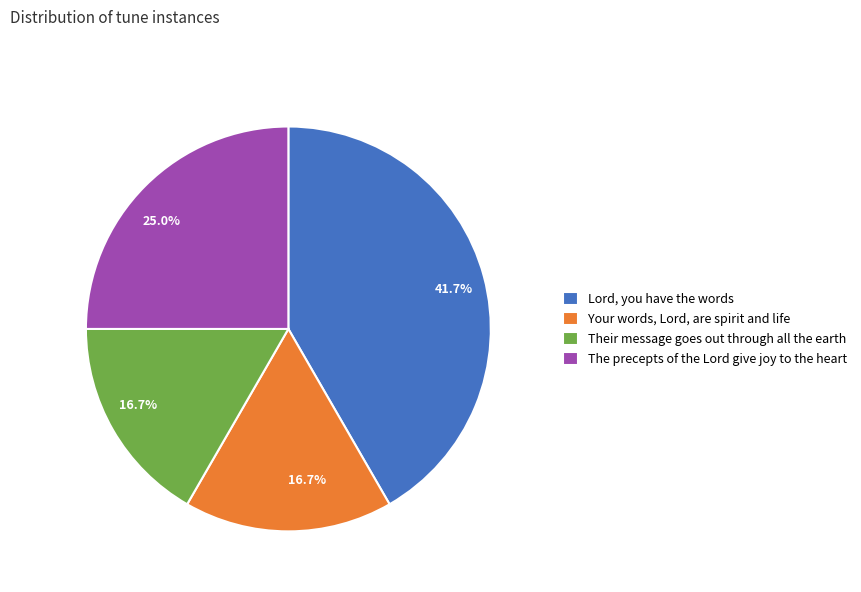

Which category has the biggest portion of the pie?

Lord, you have the words